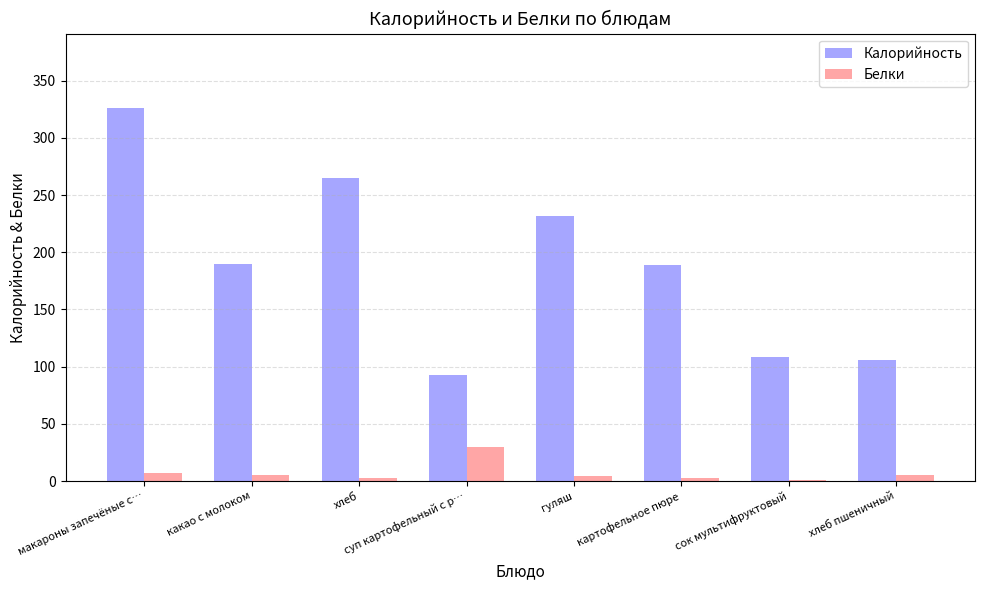

Which series has the largest total across all categories?

Калорийность